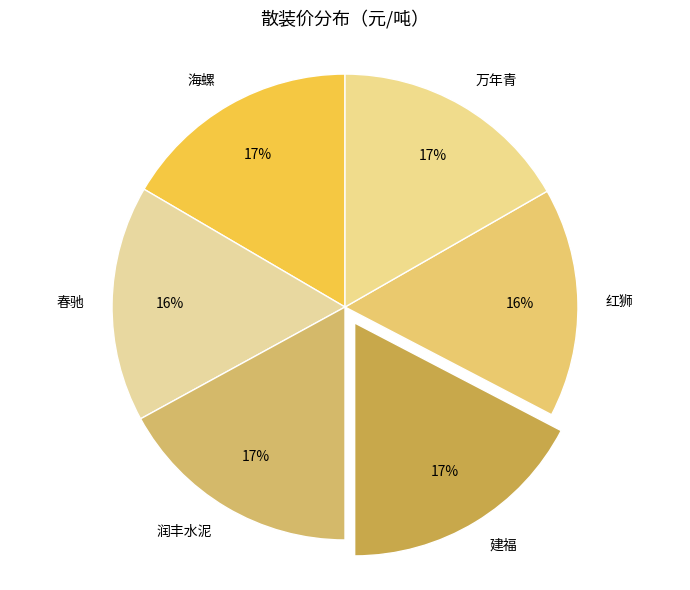

Which has a higher value, 海螺 or 红狮?

海螺